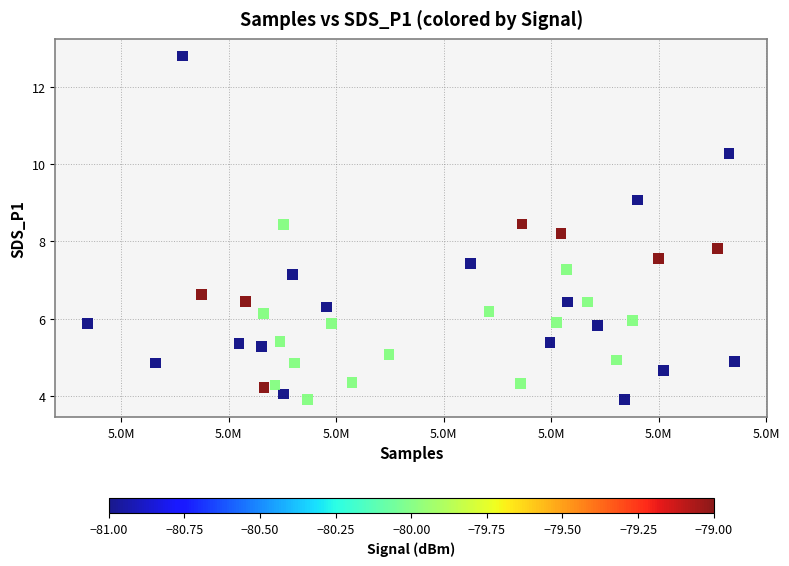

How many points are shown in the scatter plot?

40